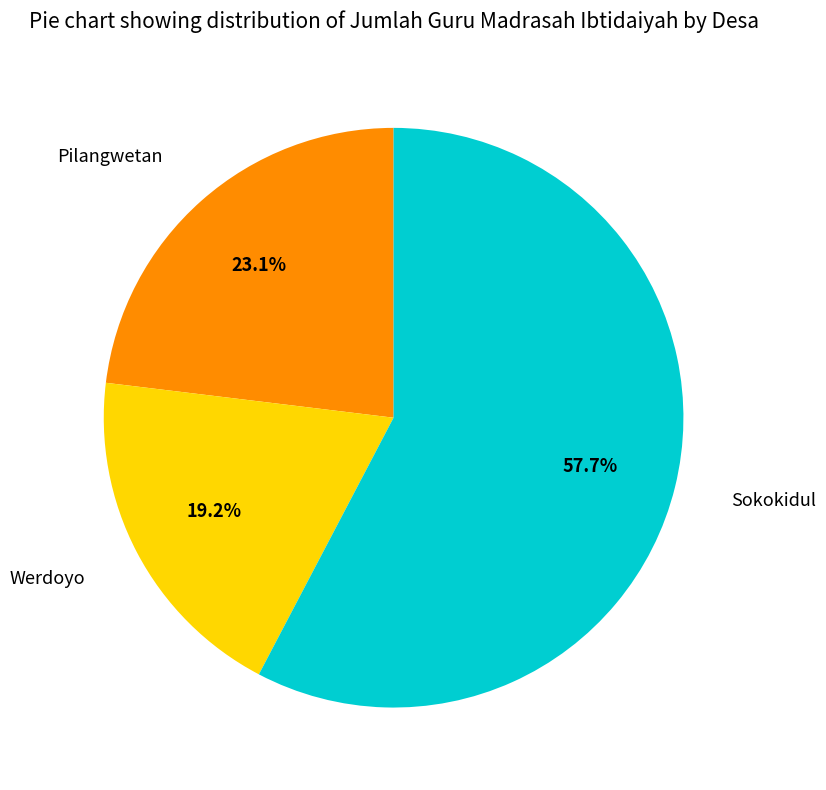

Which slice is the largest?

Sokokidul